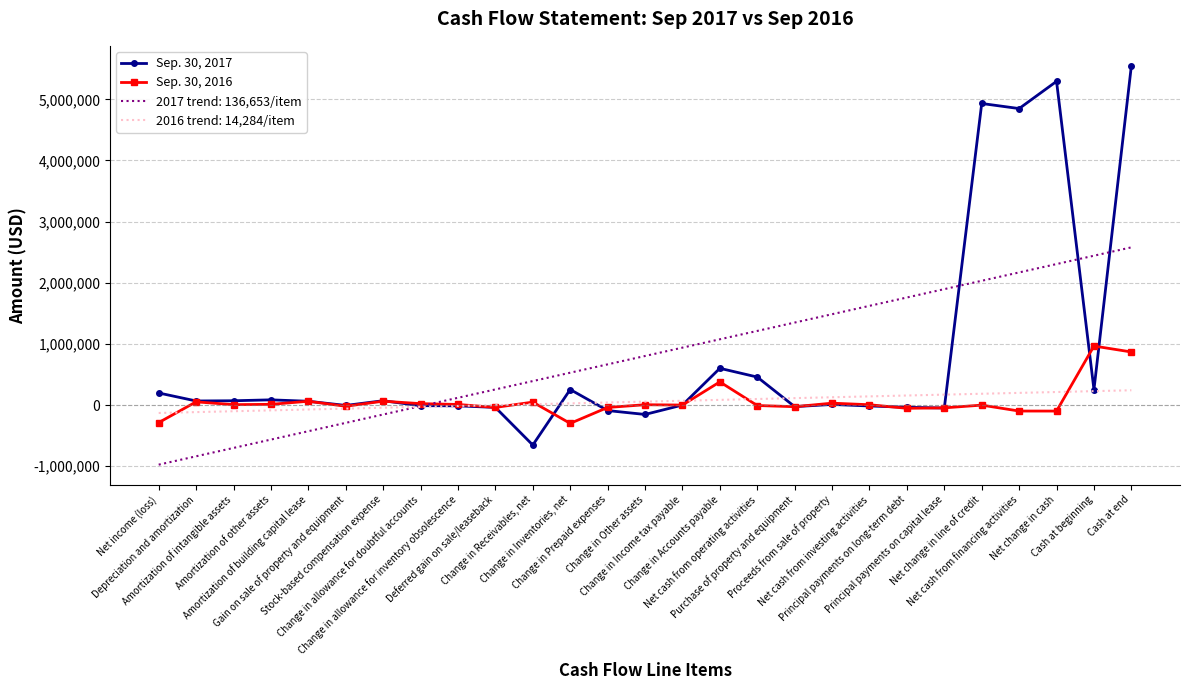

What is the lowest value of the Sep. 30, 2016 series?

-298737.0